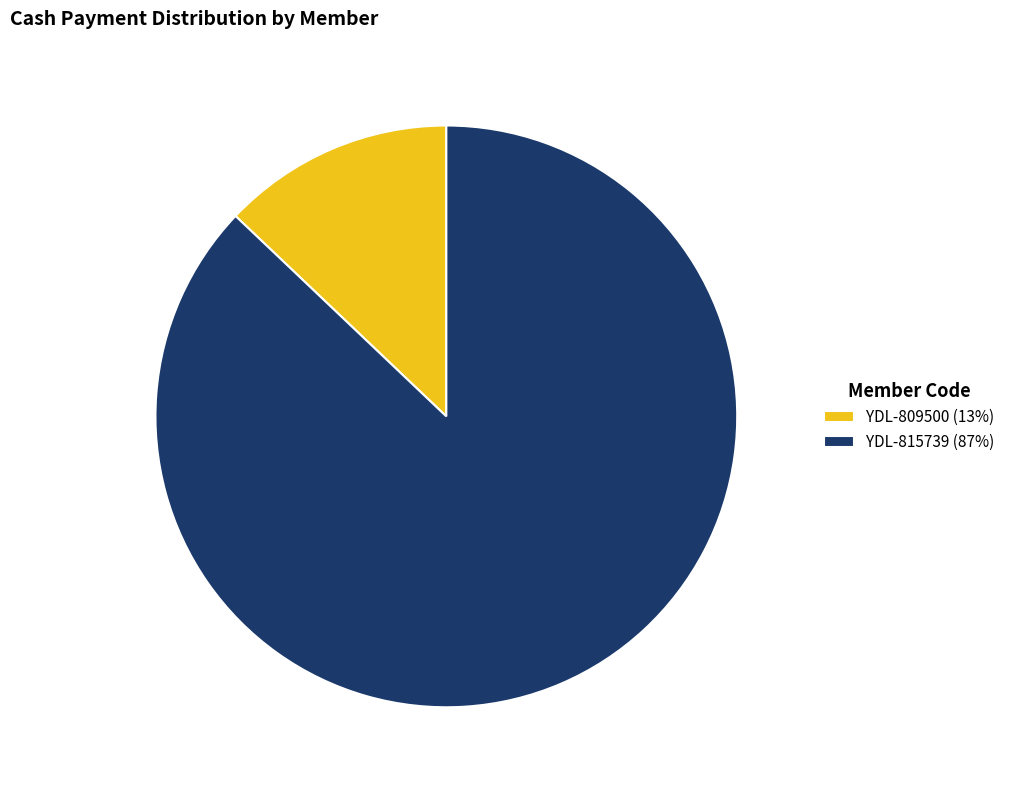

Which has a higher value, YDL-815739 (87%) or YDL-809500 (13%)?

YDL-815739 (87%)